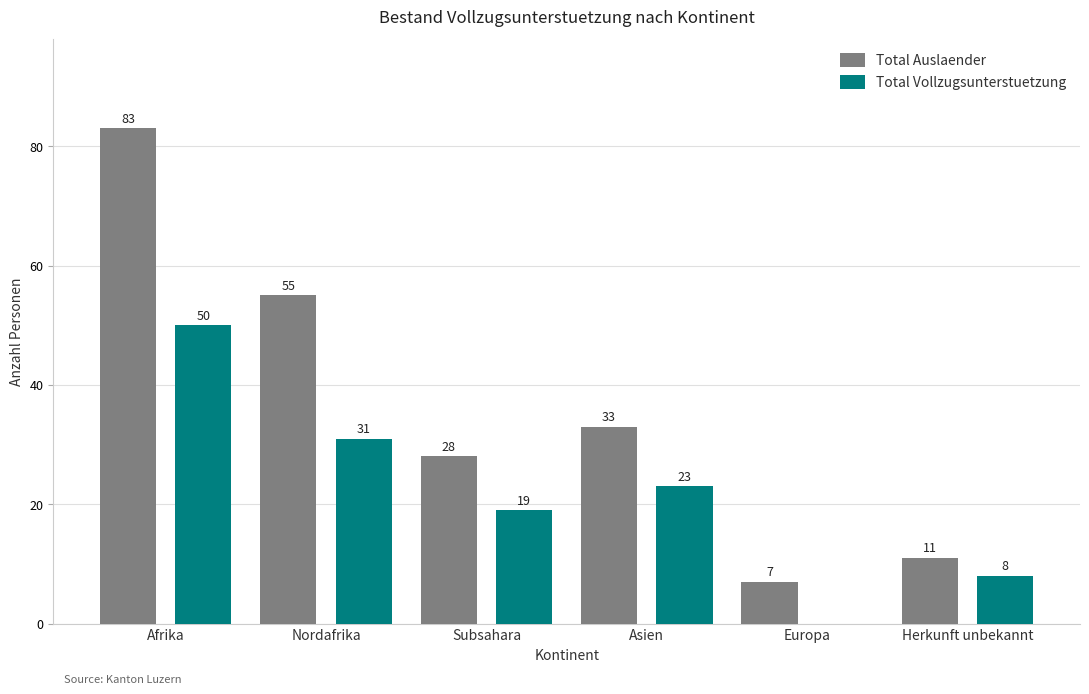

Reading left to right, what are all the values shown in this chart?

Total Auslaender: Afrika=83	Nordafrika=55	Subsahara=28	Asien=33	Europa=7	Herkunft unbekannt=11
Total Vollzugsunterstuetzung: Afrika=50	Nordafrika=31	Subsahara=19	Asien=23	Europa=0	Herkunft unbekannt=8